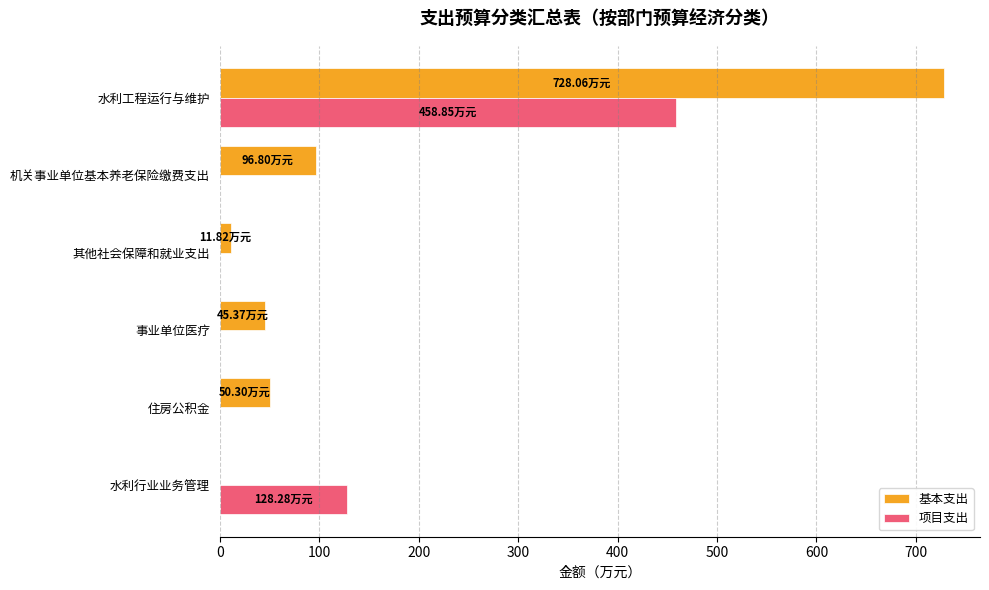

Which category has the highest value across all series?

水利工程运行与维护